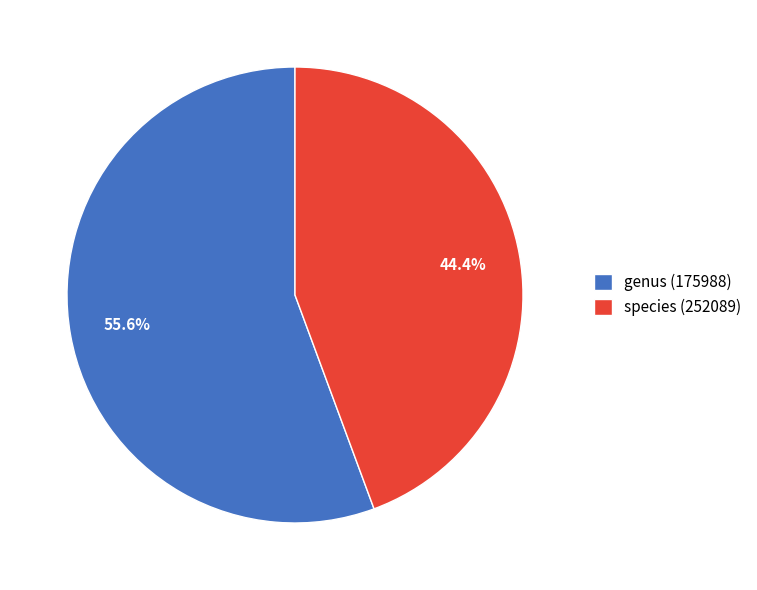

The species (252089) slice represents 35% of the pie. True or false?

False